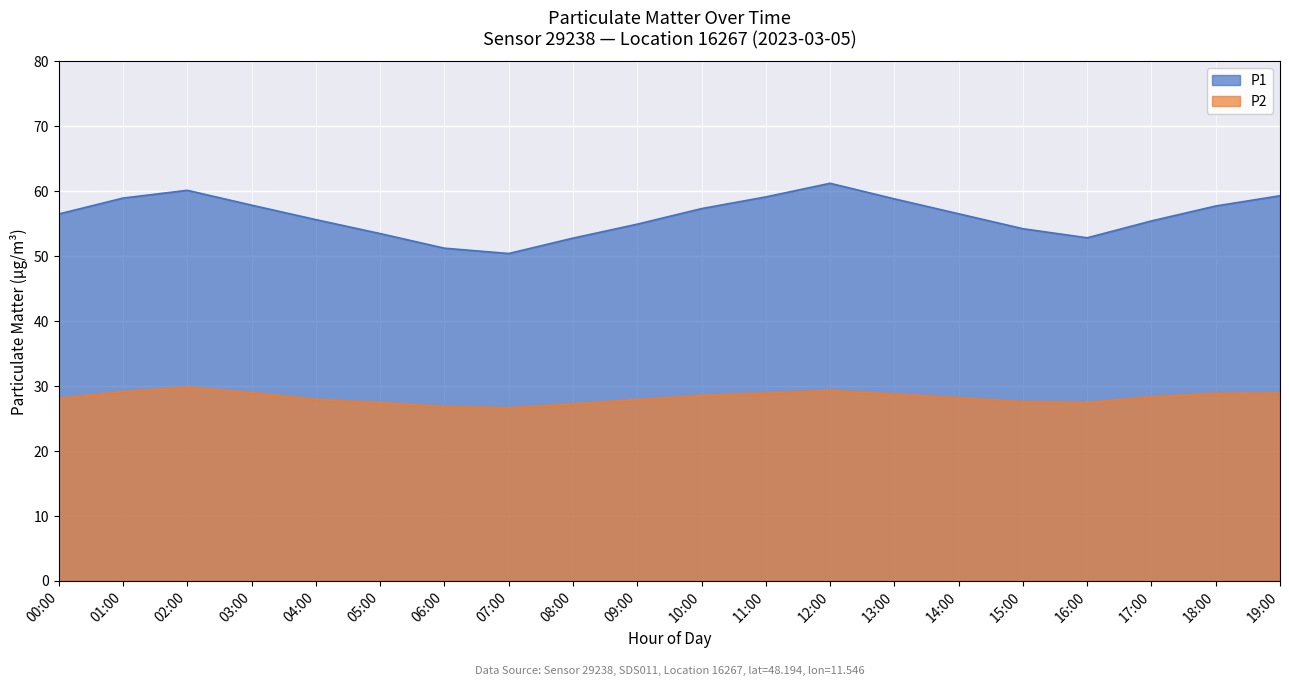

True or false: P1 and P2 intersect in this chart.

False